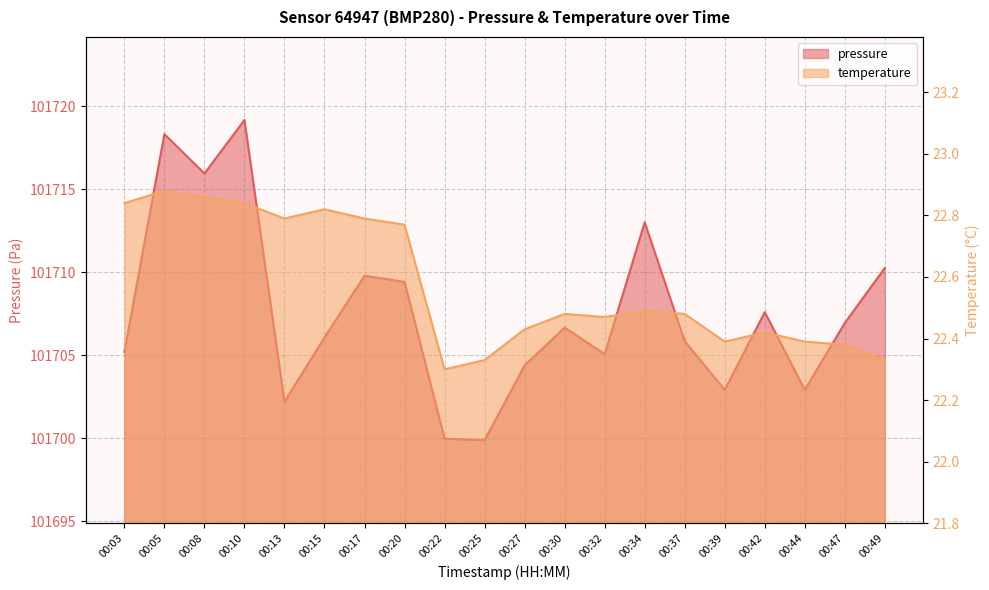

Which has a higher value, 00:27 or 00:30?

00:30